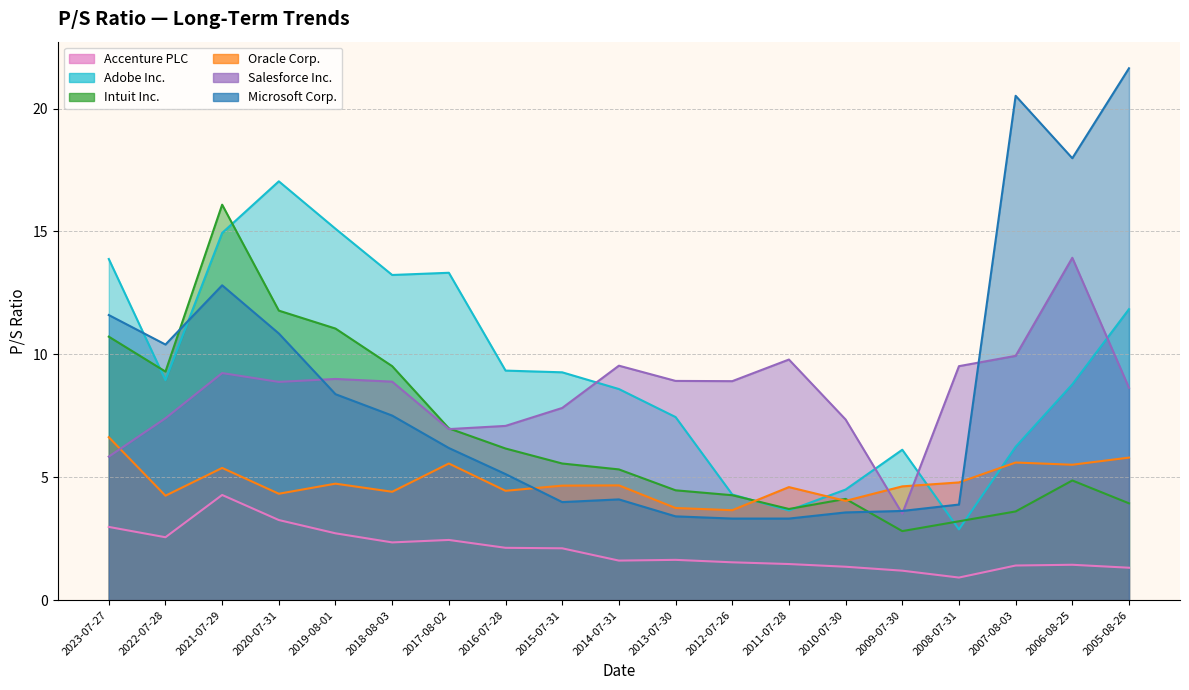

Which series has the largest range (max minus min)?

Microsoft Corp.